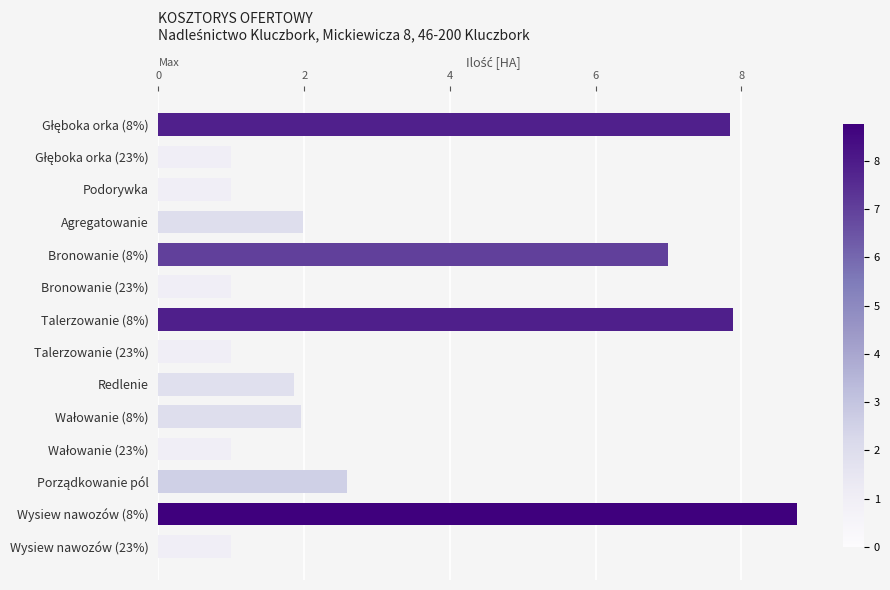

What is the ratio of the value at Wysiew nawozów (23%) to the value at Podorywka?

1.0